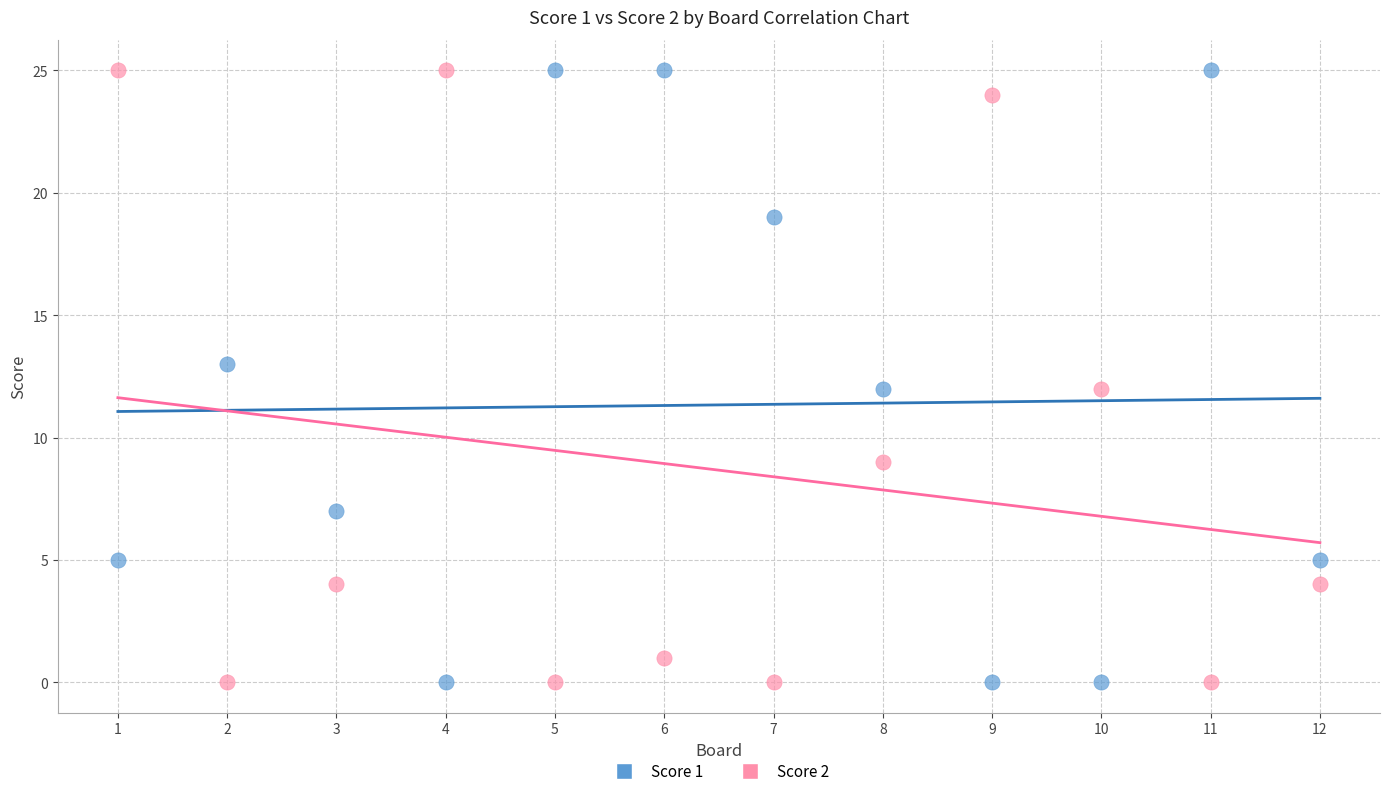

What is the X range (max minus min) for the scatter plot?

11